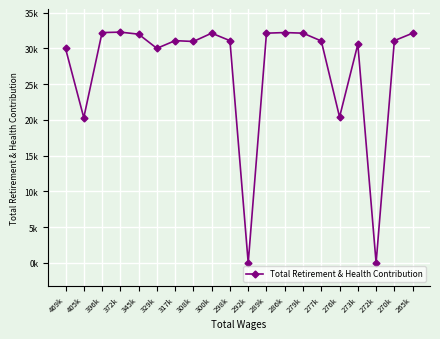

Does the chart have visible grid lines?

Yes